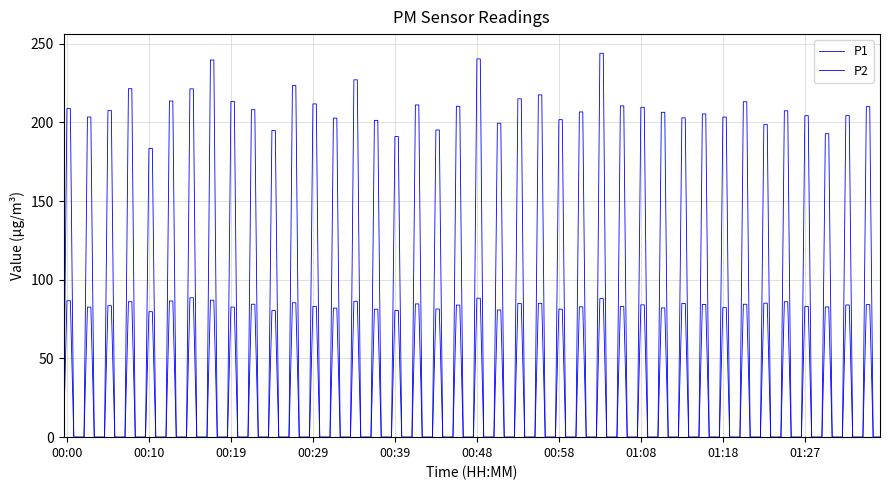

Does the chart have visible grid lines?

Yes